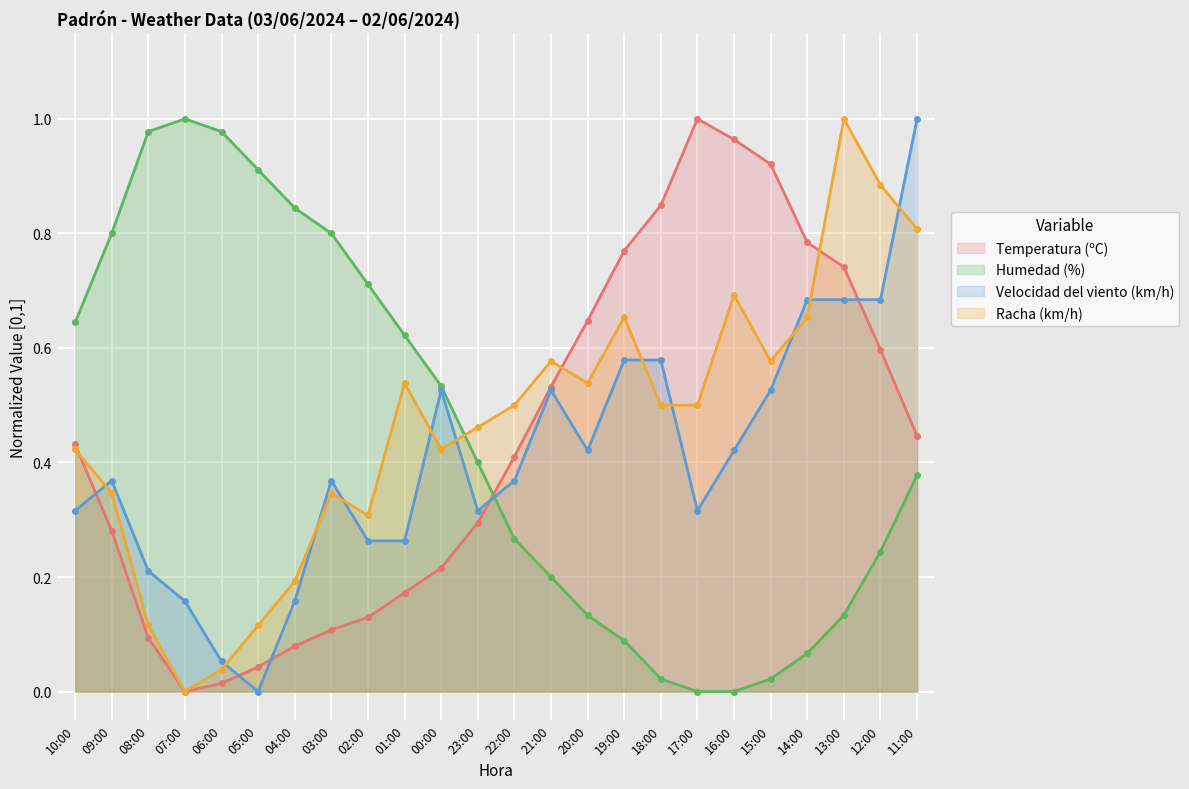

What is the maximum value shown in the chart?

1.0